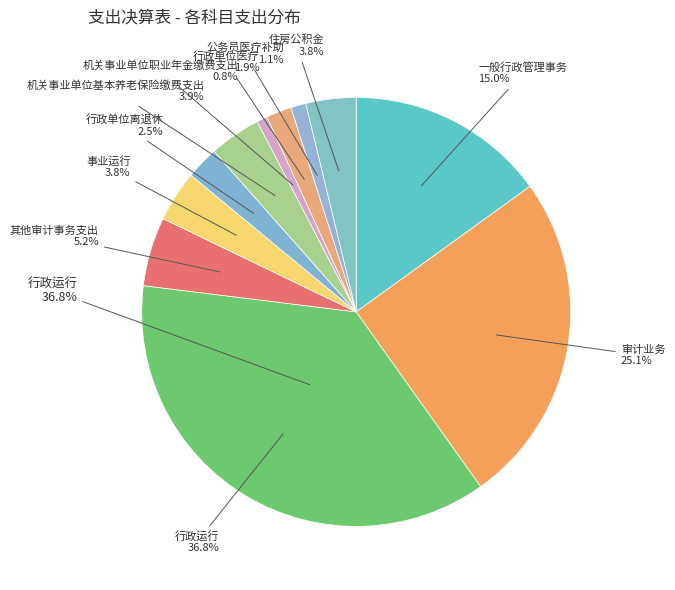

What is the change in value from 审计业务 to 行政单位离退休?

-1916316.0